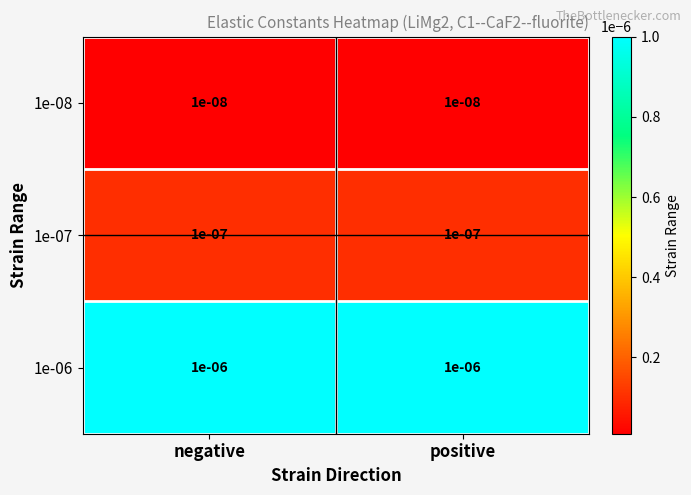

Is the value of 1e-07 at negative greater than the value of 1e-08 at negative?

Yes